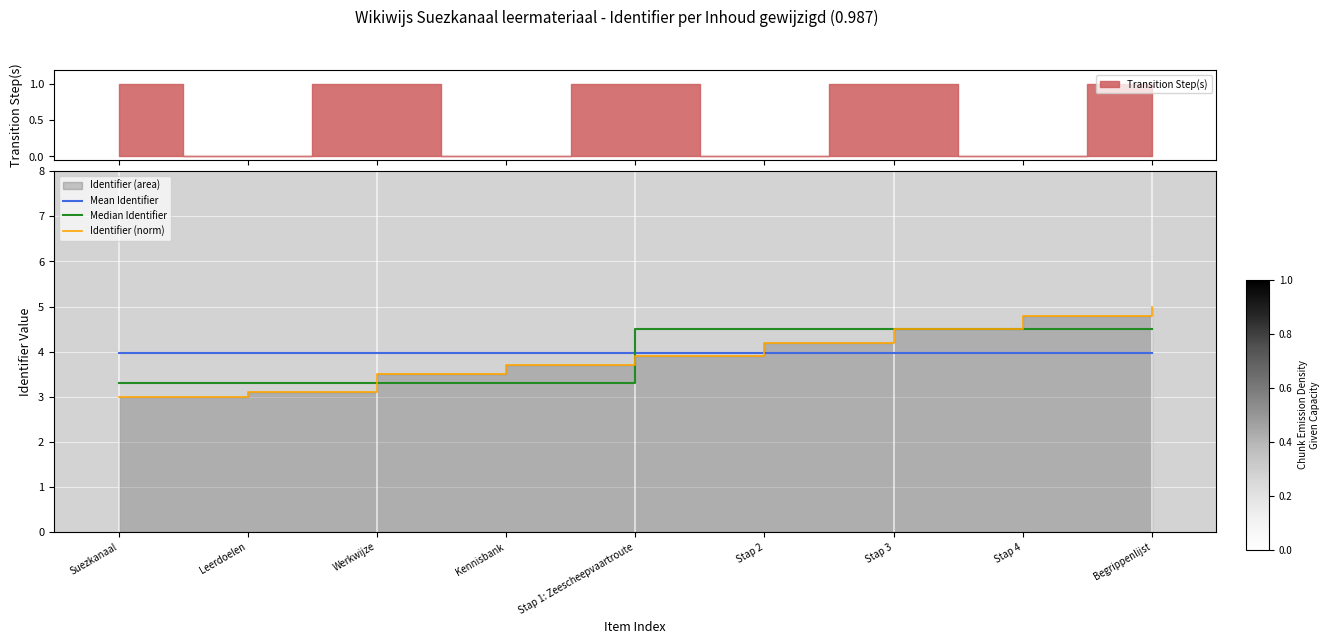

True or false: Mean Identifier and Median Identifier intersect in this chart.

True